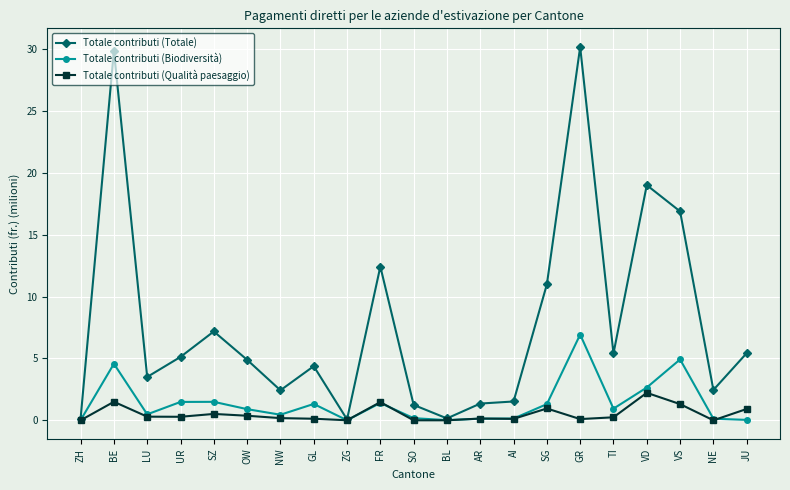

Where is Totale contributi (Biodiversità) nearest to the value 3?

VD